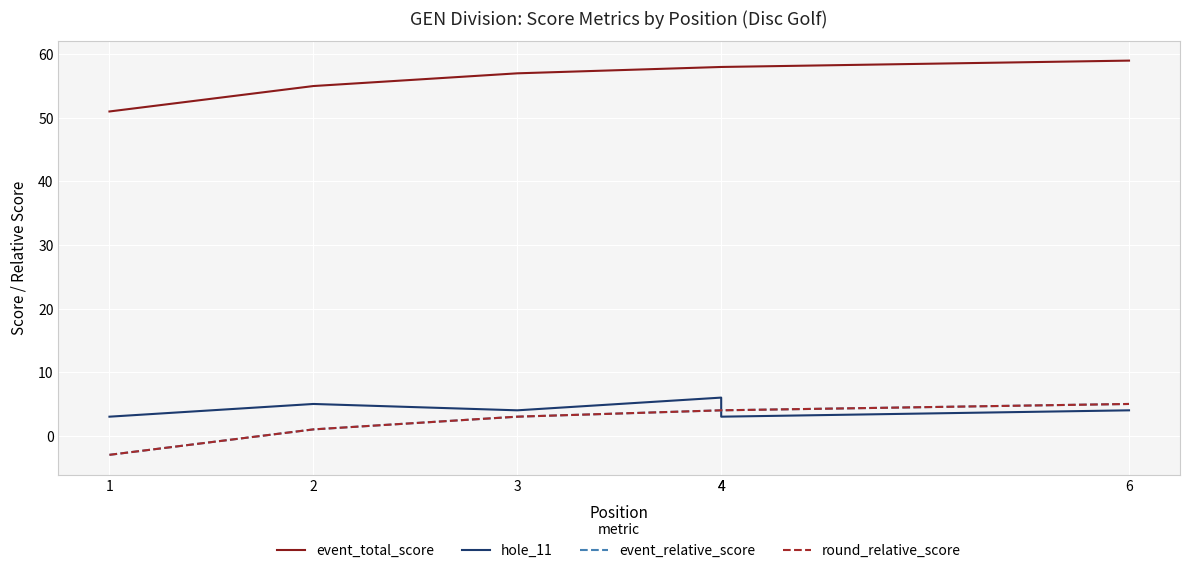

True or false: hole_11 has more than 0 points higher than both neighbors.

True